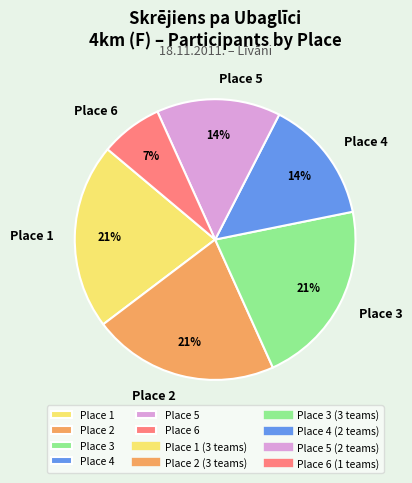

How many slices are in this pie chart?

6